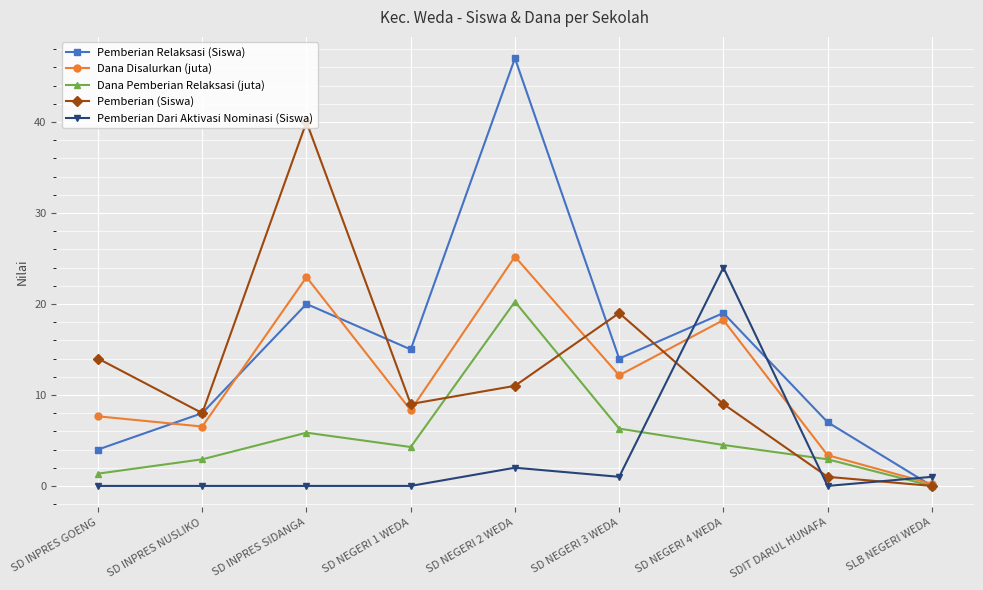

Which series has the largest total across all categories?

Pemberian Relaksasi (Siswa)